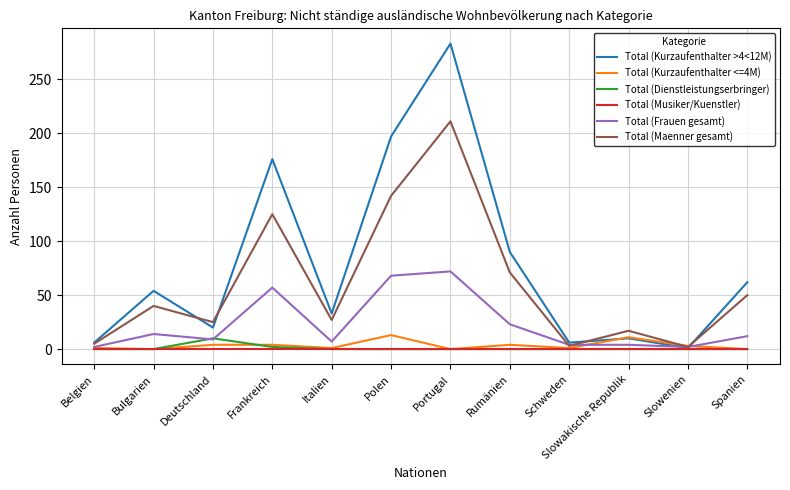

At which category does the chart reach its peak across all series?

Portugal